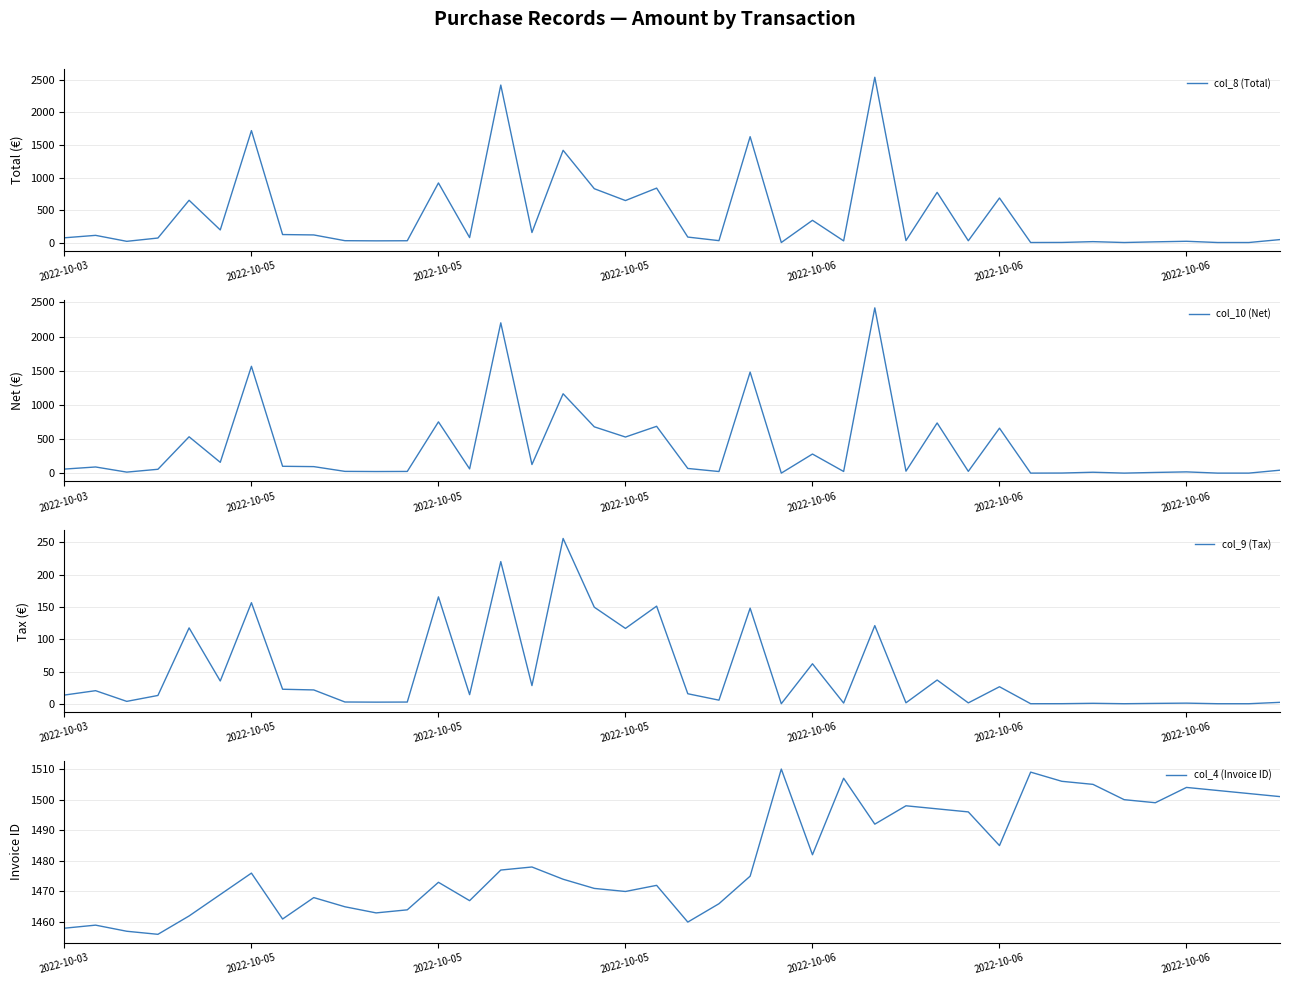

Does the chart display data point markers on the line(s)?

No